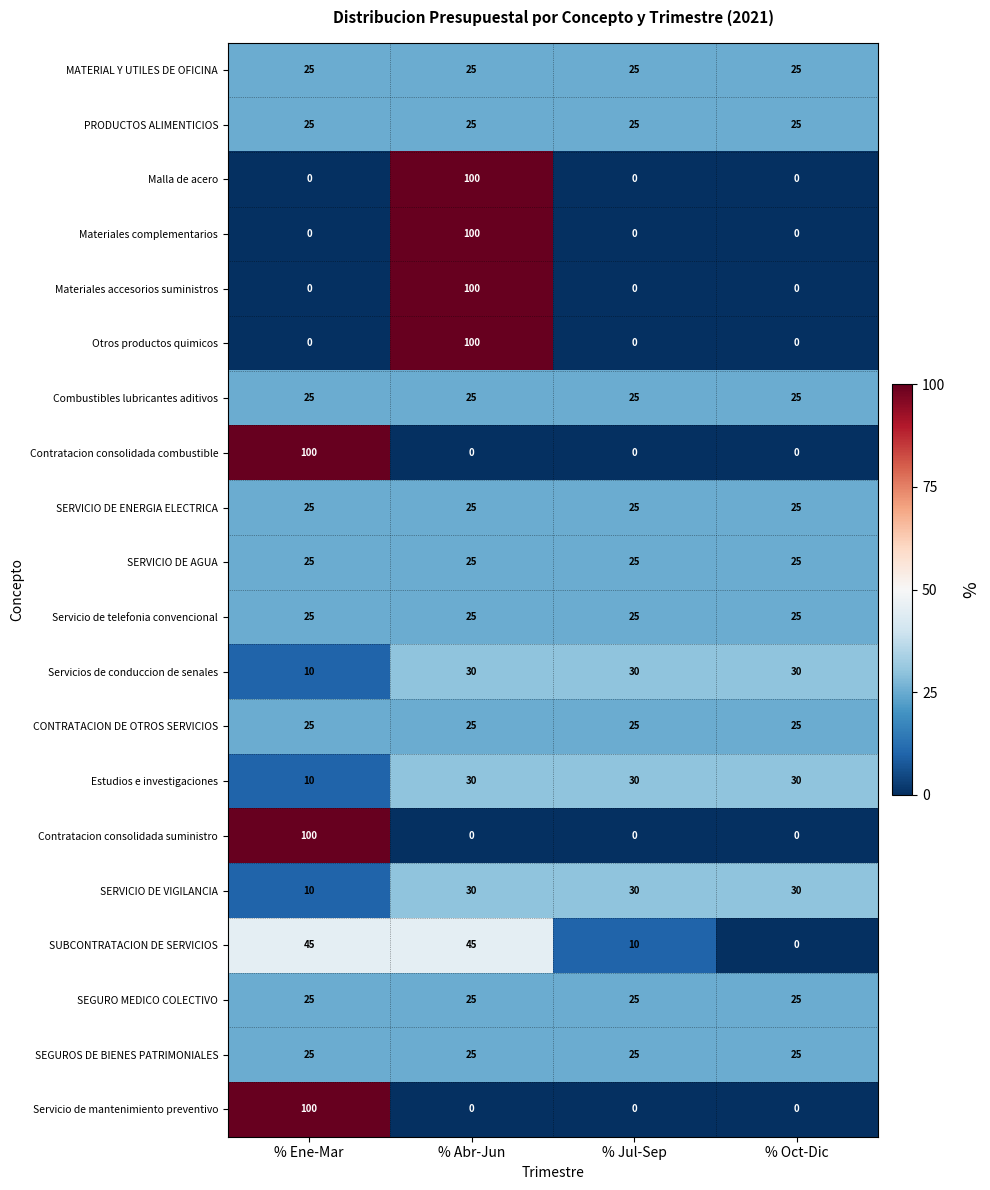

Count the Otros productos quimicos values in the range 0 to 100.

4